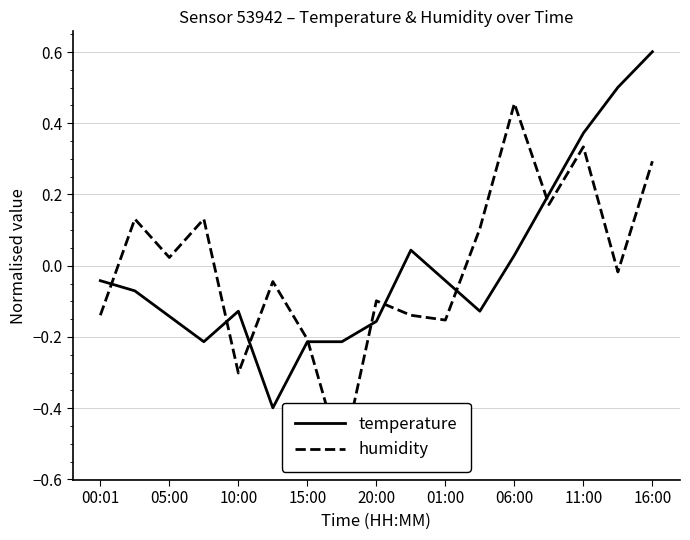

What is the value of the humidity point at the 2nd from the left?

0.1